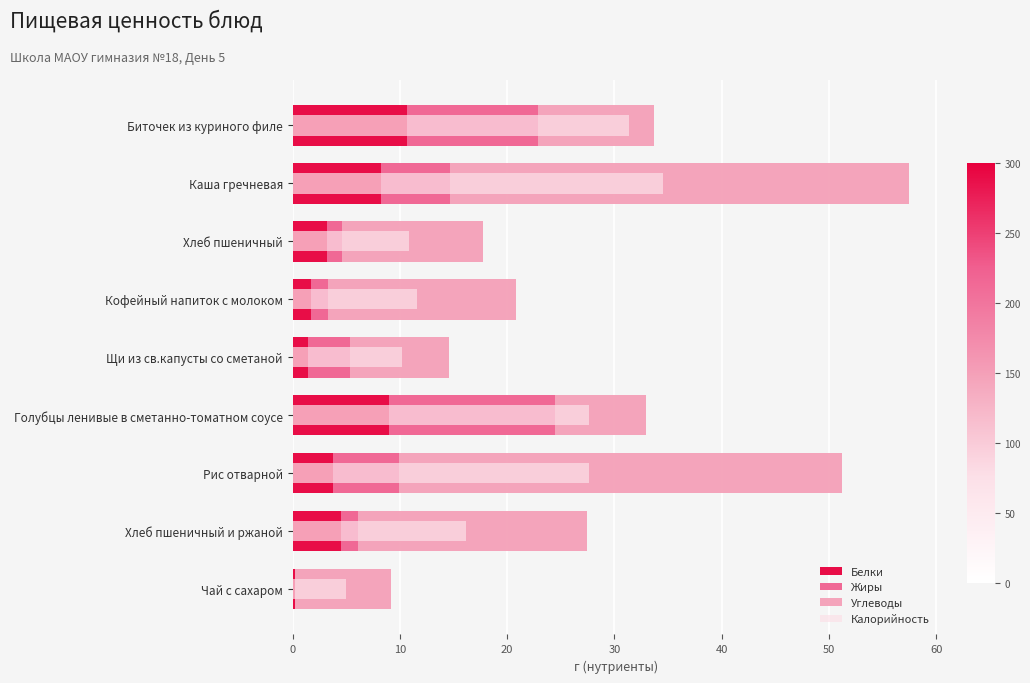

What is the average value of the Калорийность series?

19.4